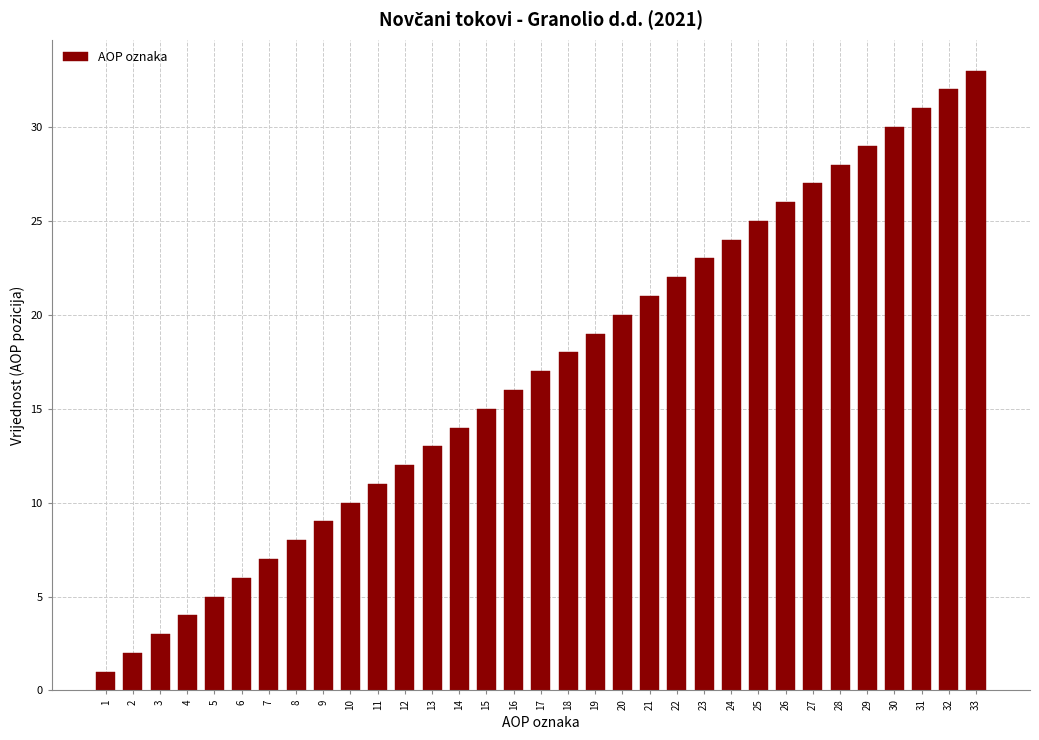

Which label corresponds to the largest value in the chart?

33